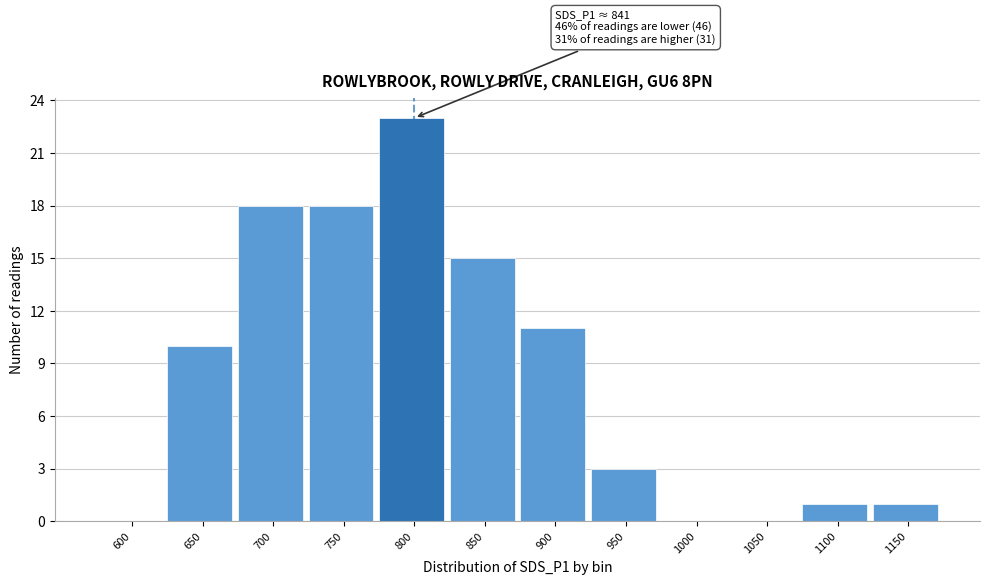

Reading left to right, list all the values displayed in this chart.

600=0	650=10	700=18	750=18	800=23	850=15	900=11	950=3	1000=0	1050=0	1100=1	1150=1